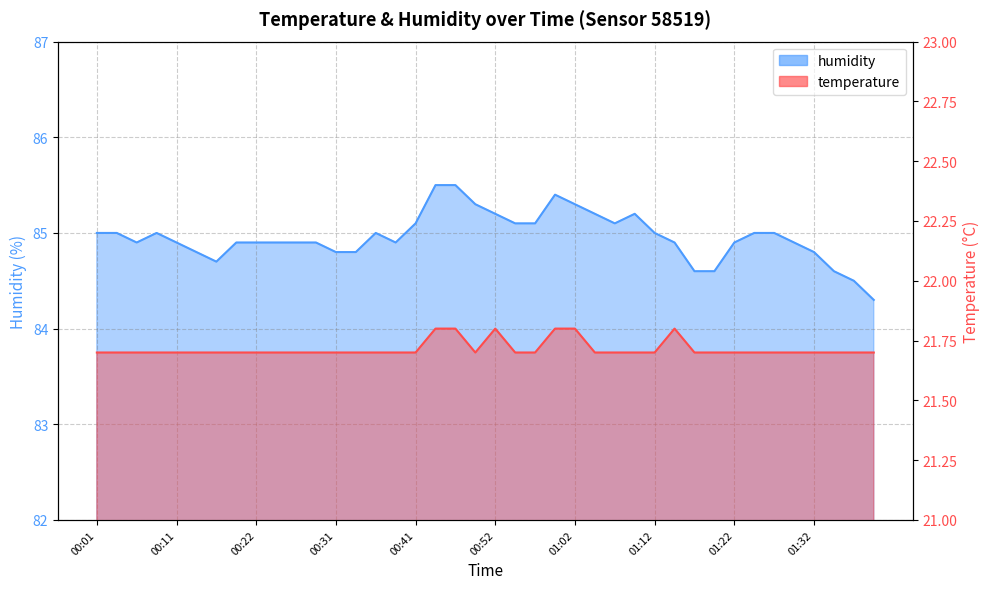

The humidity series shows 84.6 at 01:35. True or false?

True